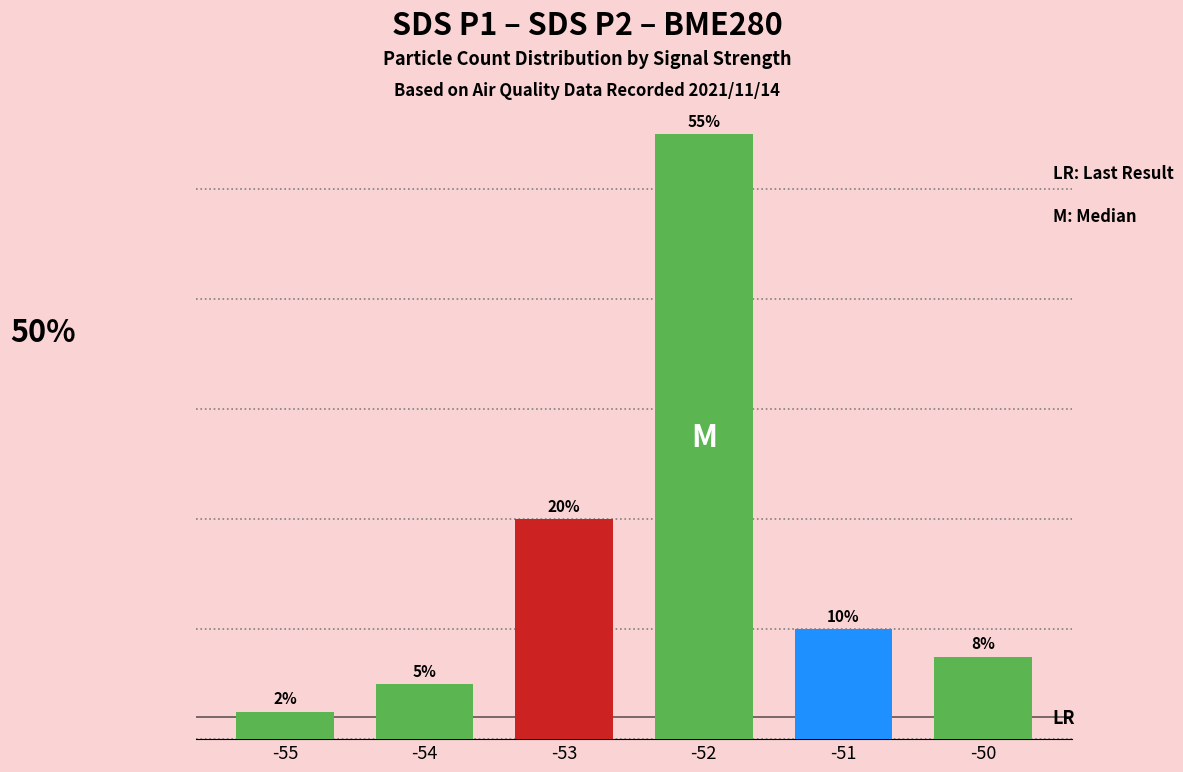

Rank the categories by value from highest to lowest.

-52, -53, -51, -50, -54, -55